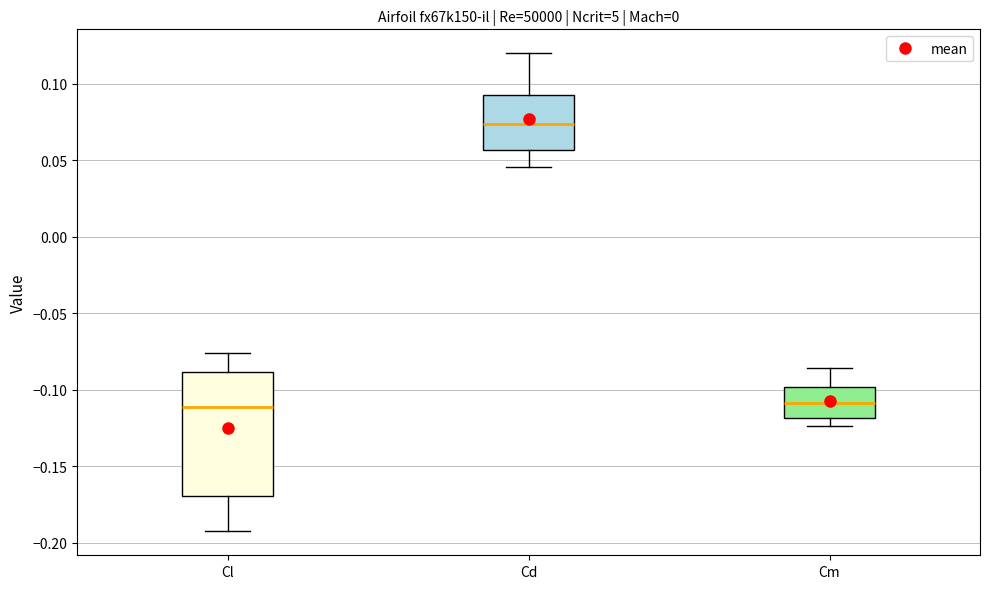

Which box's median line is the highest?

Cd